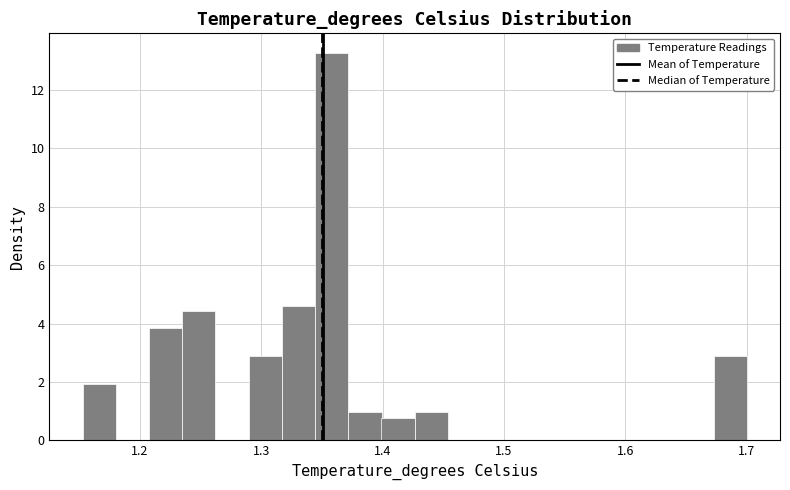

Around what value on the x-axis is the tallest bar? Give the approximate position of its centre, as read against the axis.

1.36